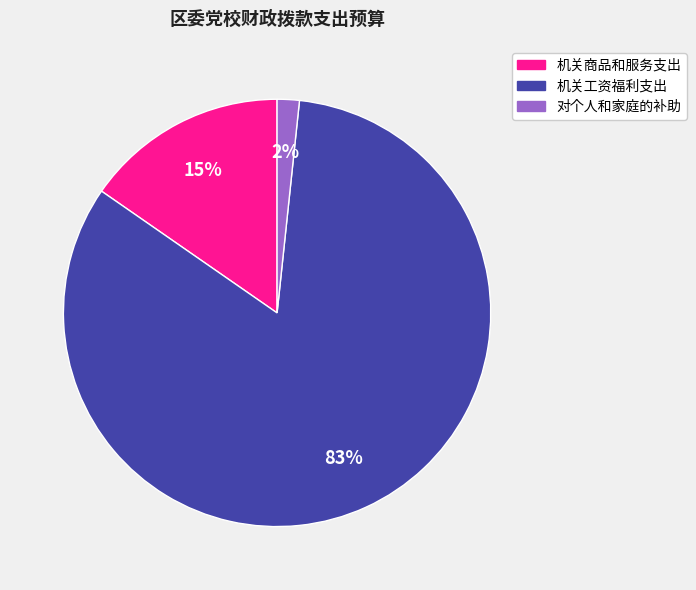

What percentage is the 机关工资福利支出 slice, to the nearest percent?

83%